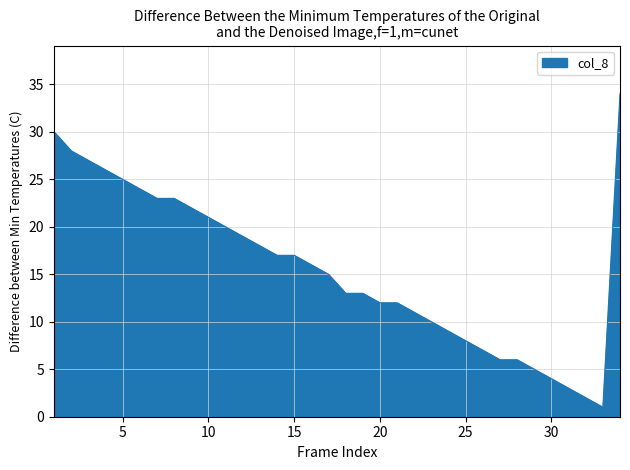

What is the greatest value displayed?

34